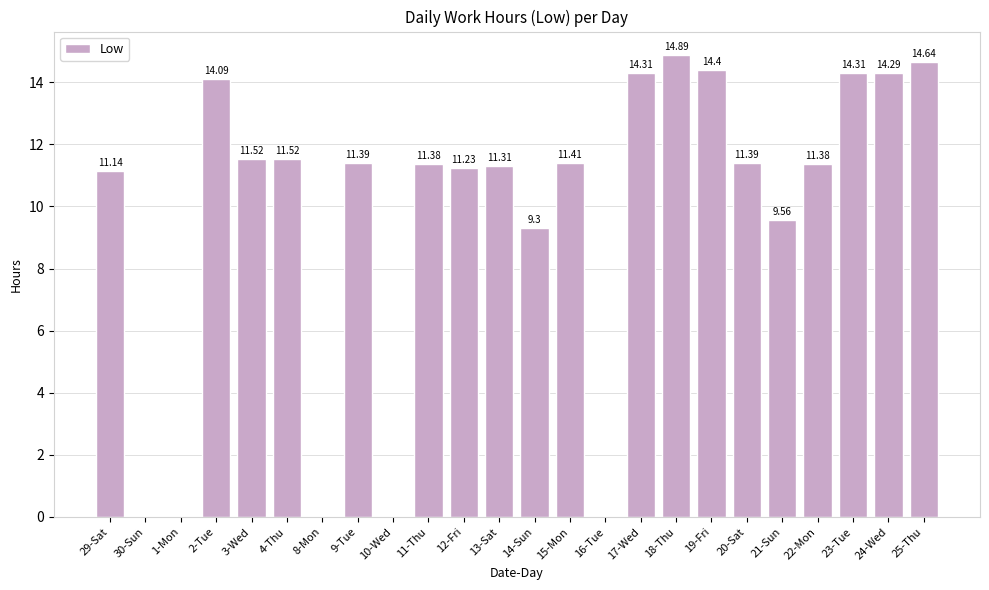

How many positive values are there?

19